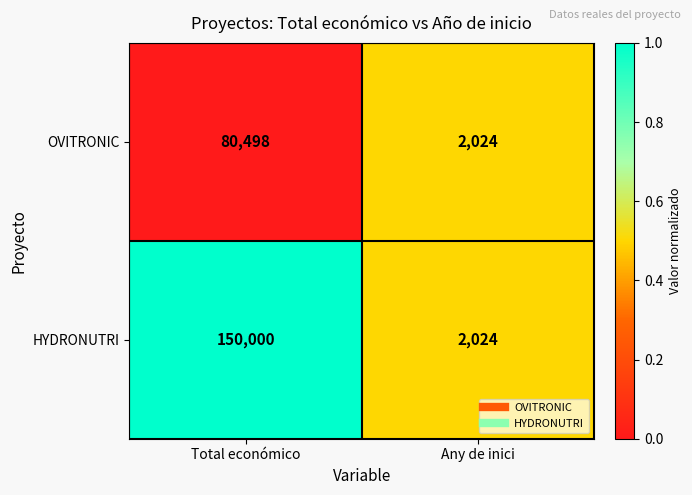

The HYDRONUTRI series shows 150000 at Total económico. True or false?

True